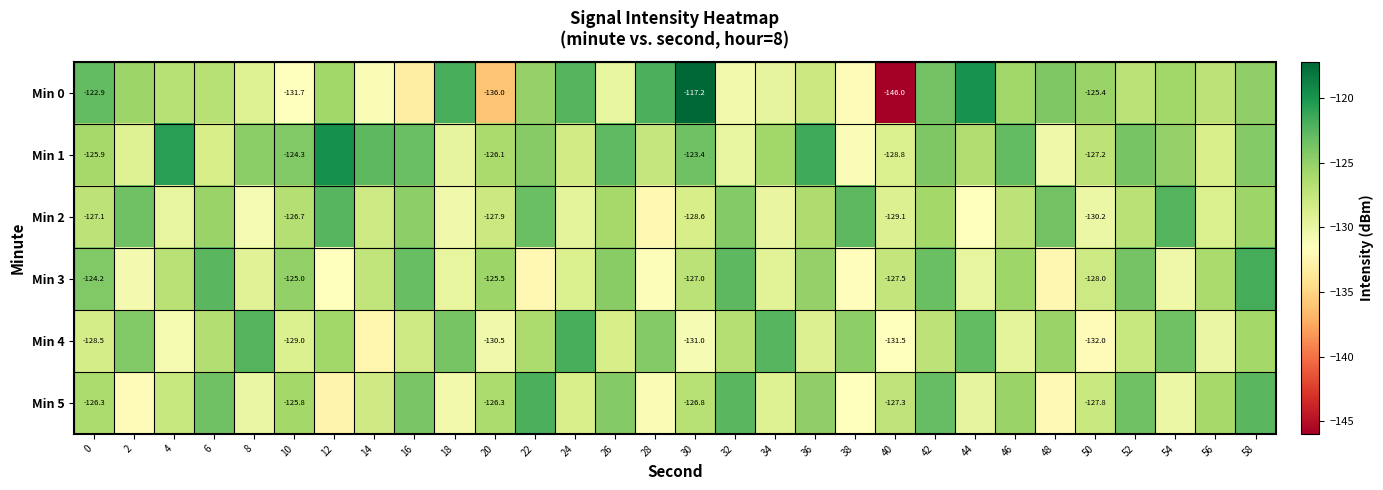

What is the spread (max minus min) of values at 2?

8.5